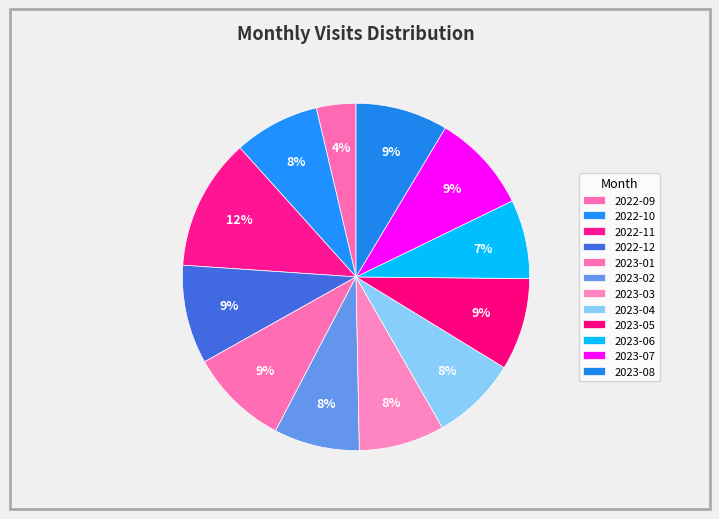

Is 2022-12 the majority of the pie?

No